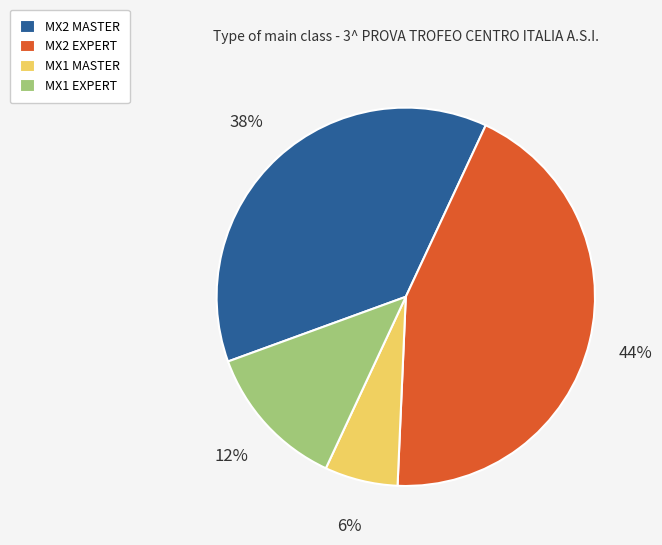

Is it true that MX2 MASTER is 38% of the pie?

True